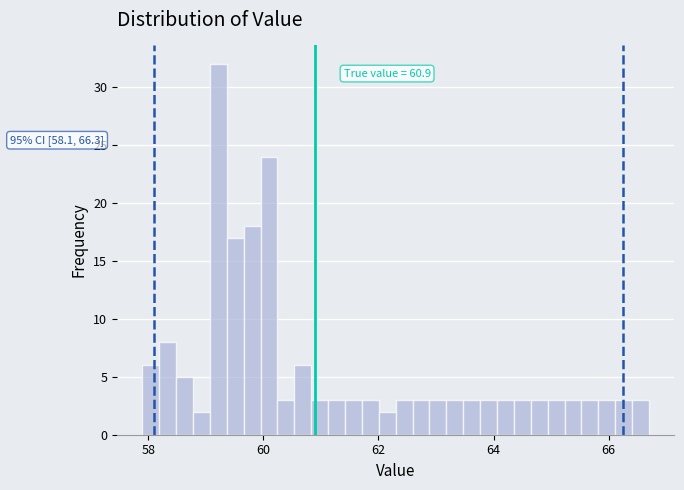

Around what value on the x-axis is the tallest bar? Give the approximate position of its centre, as read against the axis.

59.2